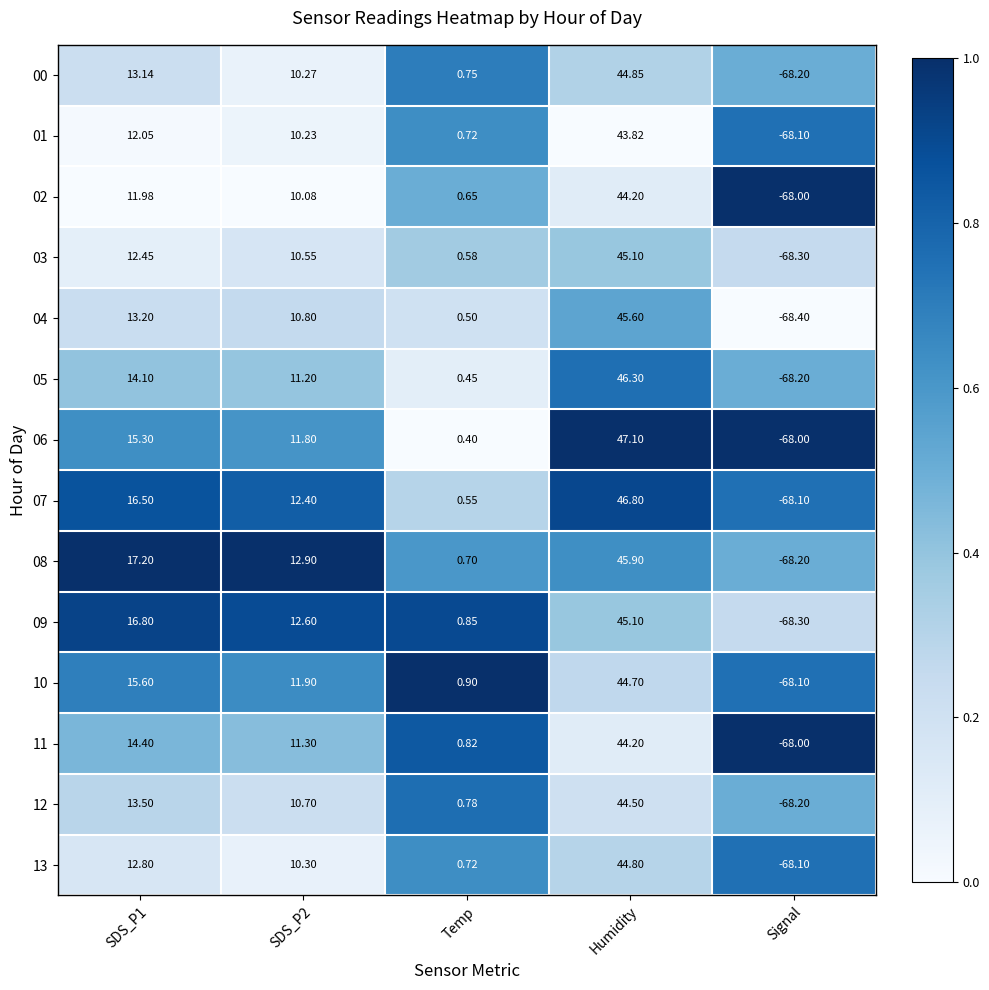

Where is 04 nearest to the value -11?

Temp